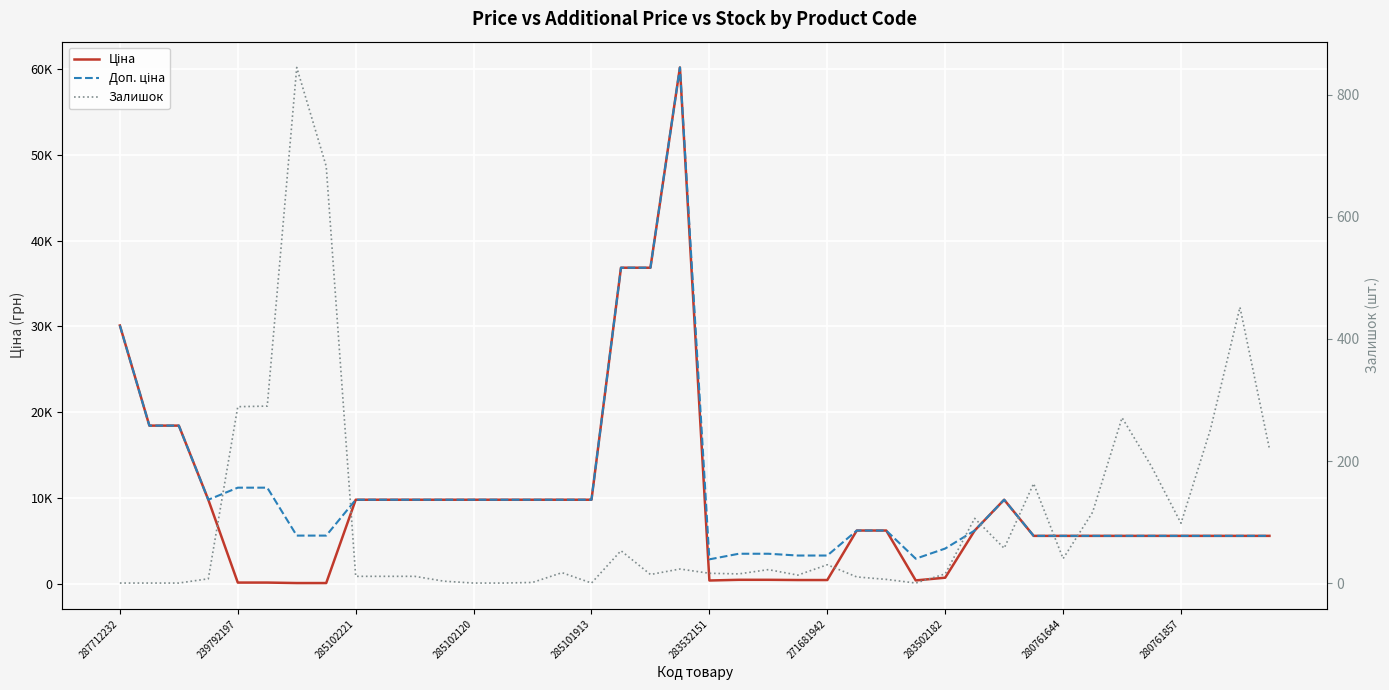

Is the value of Залишок at 287712232 greater than the value of Доп. ціна at 285101913?

No